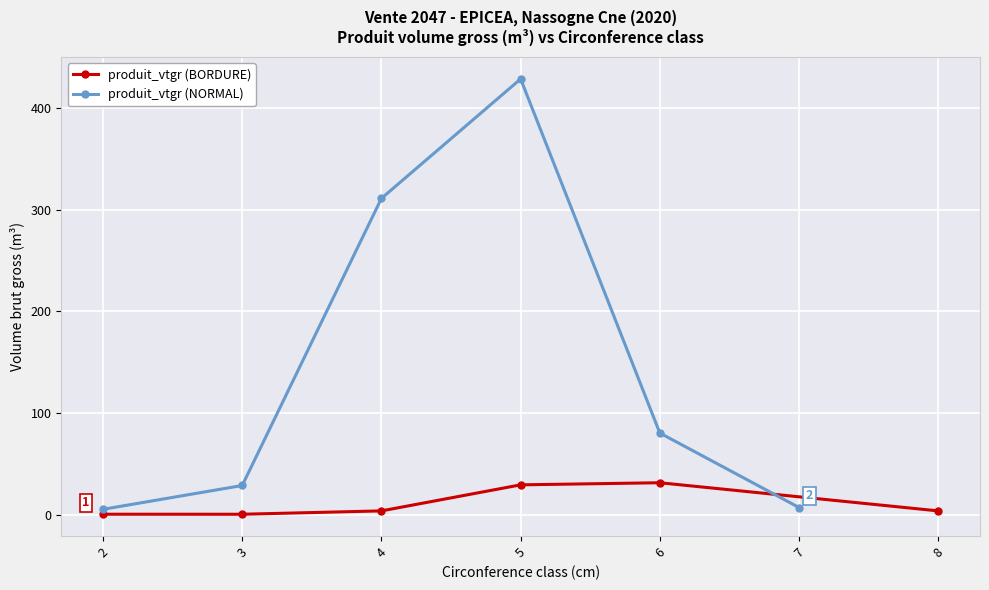

At which label is produit_vtgr (BORDURE) closest to 15?

4